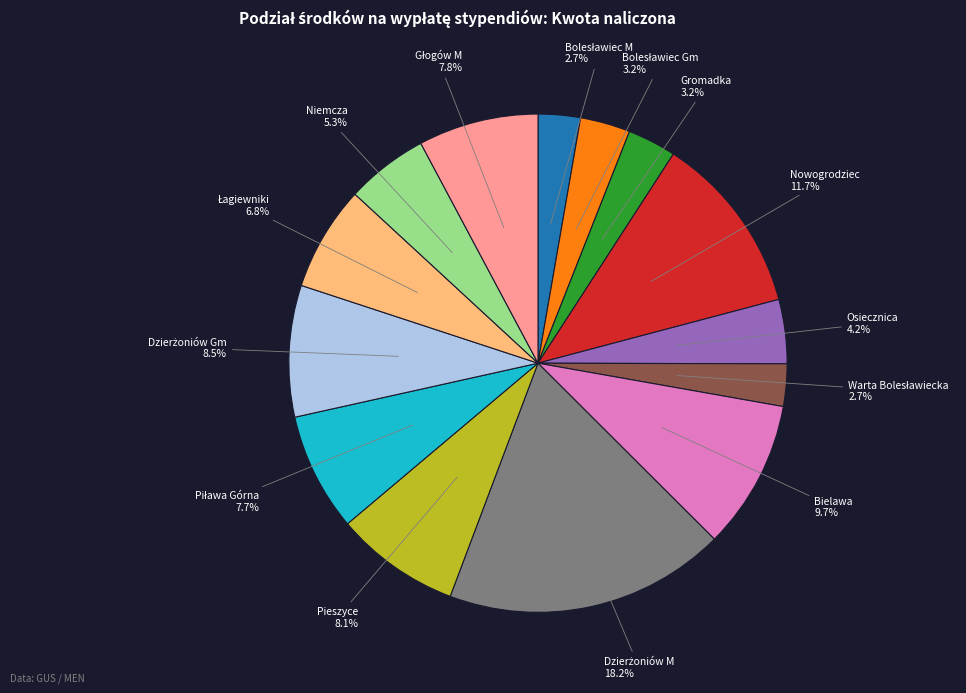

Is there any slice that represents more than half of the pie?

No